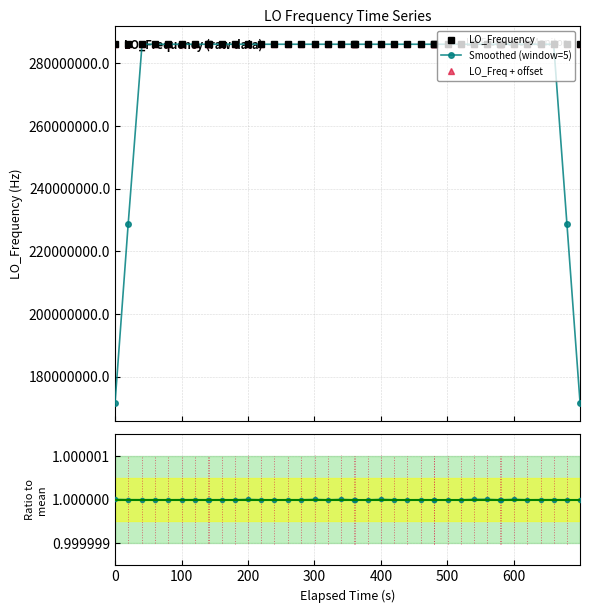

Count the number of categories in the chart.

40